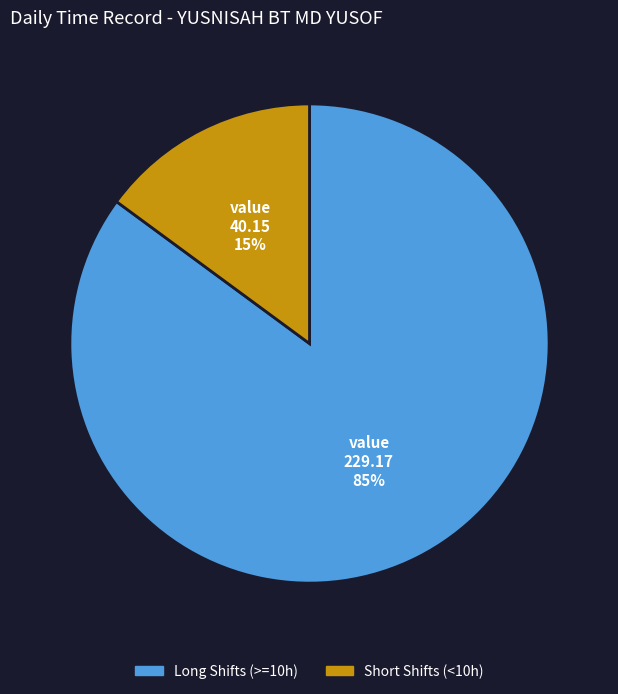

To the nearest percent, what is the average slice percentage?

50%